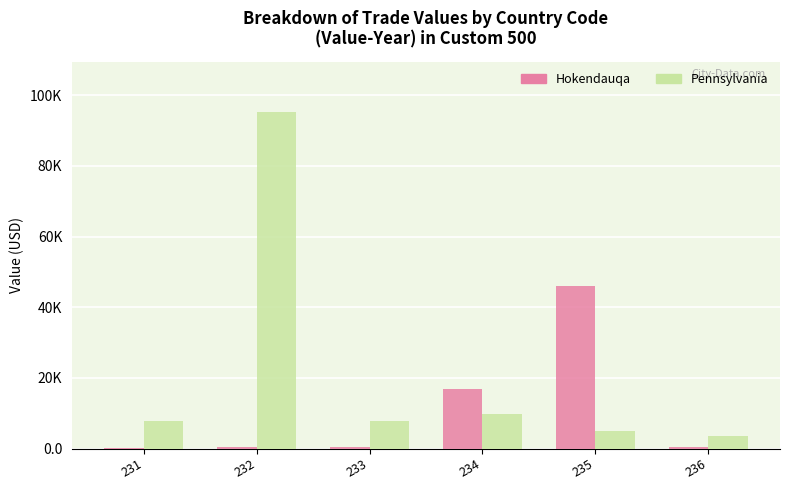

At which label does Pennsylvania reach its peak?

232